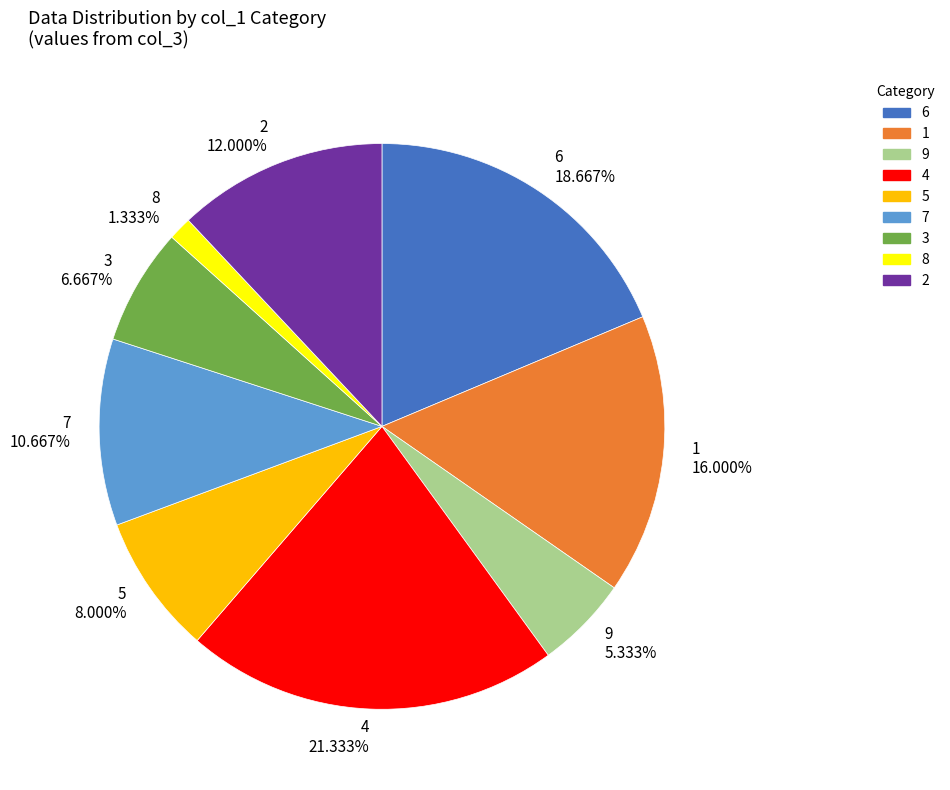

How many slices are in this pie chart?

9